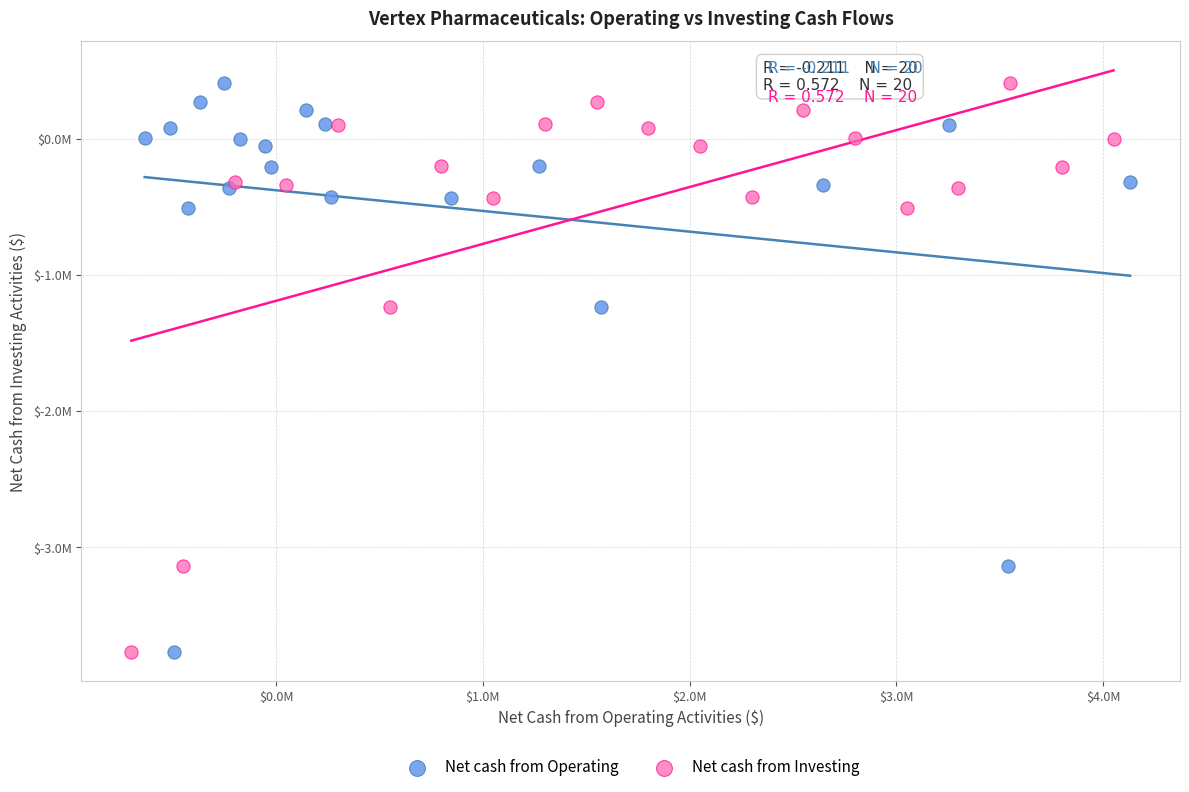

What are all the series names shown in the legend?

Net cash from Operating, Net cash from Investing